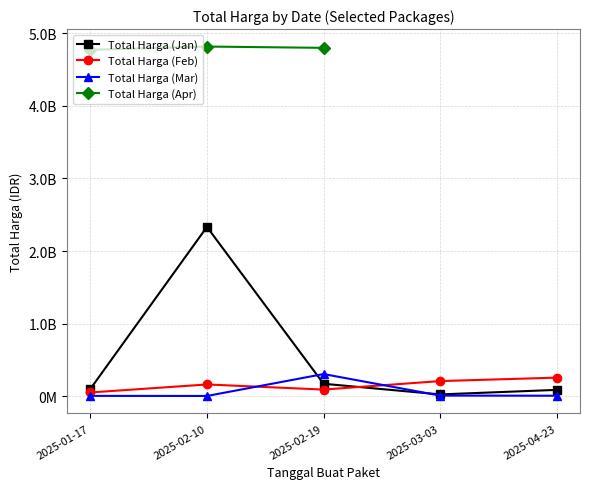

Is this an area chart (filled region under the line)?

No